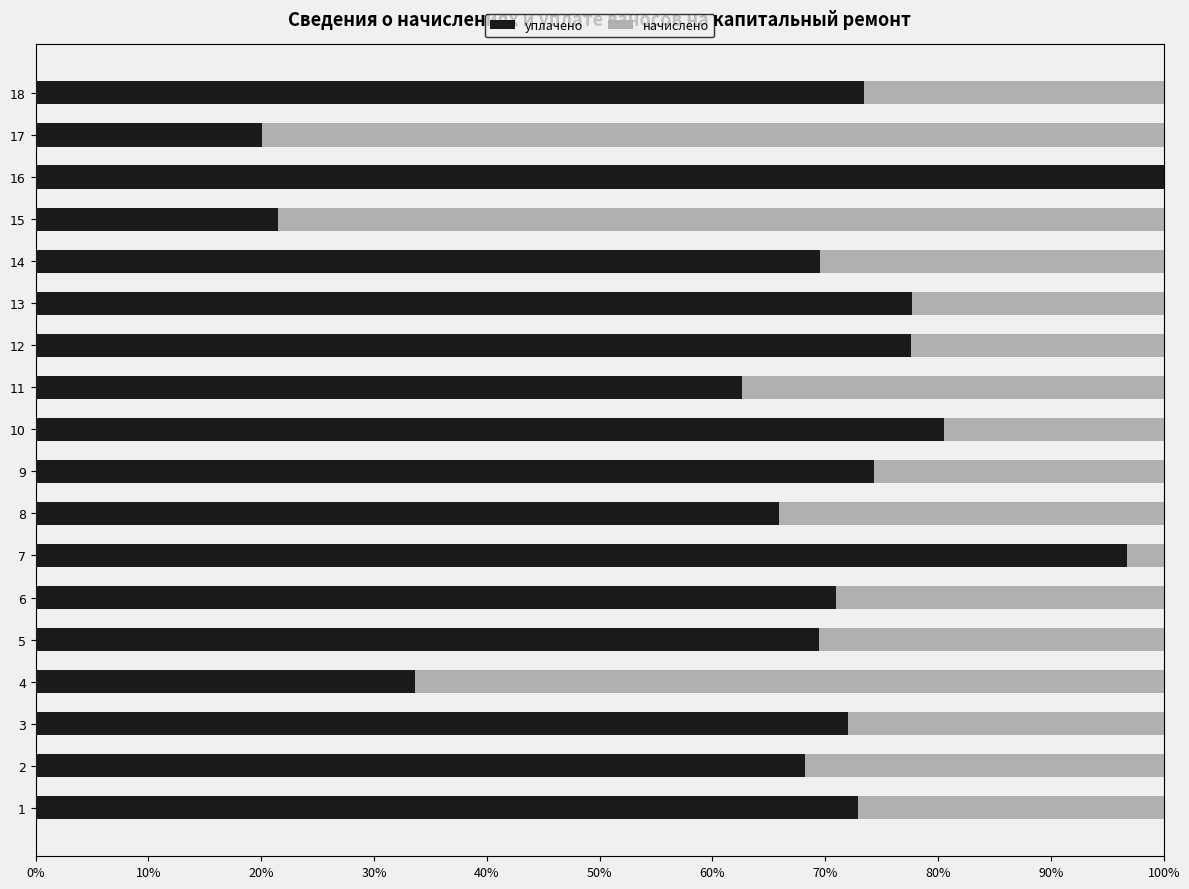

Rank the series by their maximum value, from highest to lowest.

уплачено, начислено